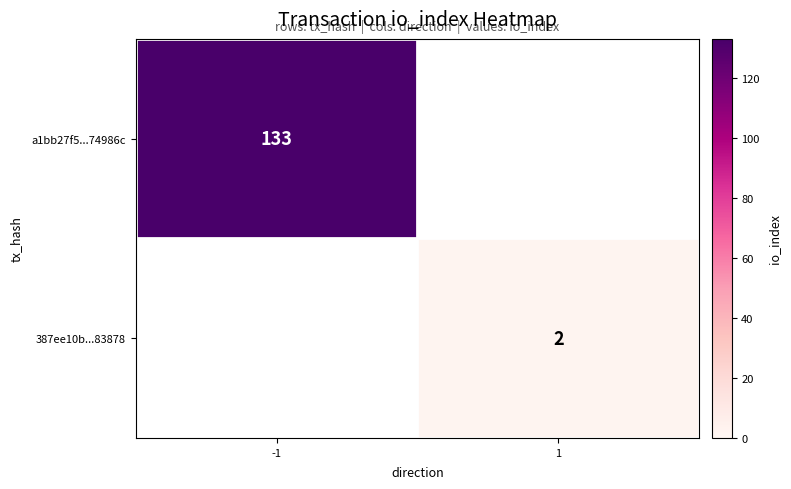

Is the value of a1bb27f5...74986c at -1 greater than the value of 387ee10b...83878 at 1?

Yes